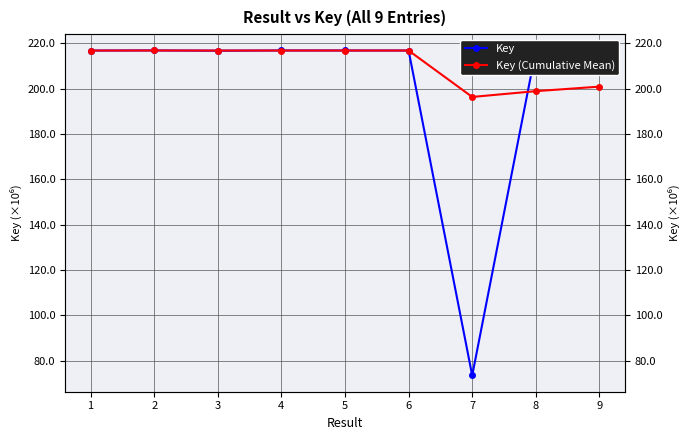

At which category does the chart reach its minimum across all series?

7